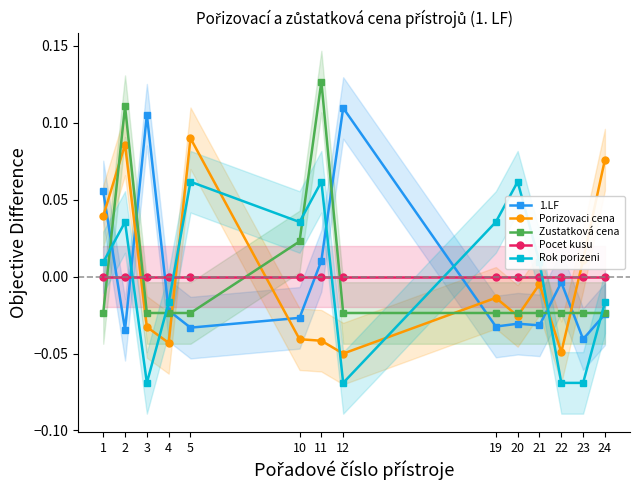

The Porizovaci cena series shows 0.1 at 2. True or false?

True